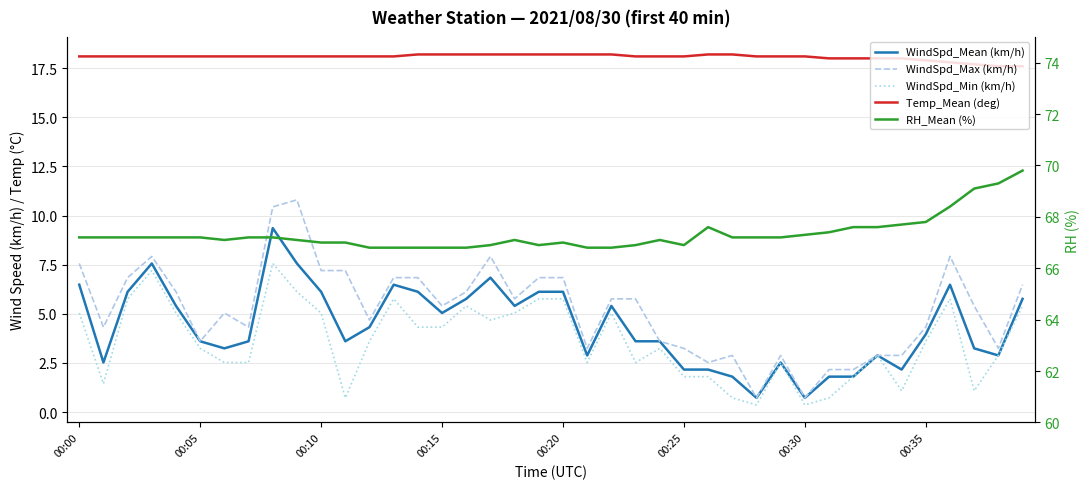

Is the value of WindSpd_Mean (km/h) at 00:20 greater than the value of RH_Mean (%) at 20?

No